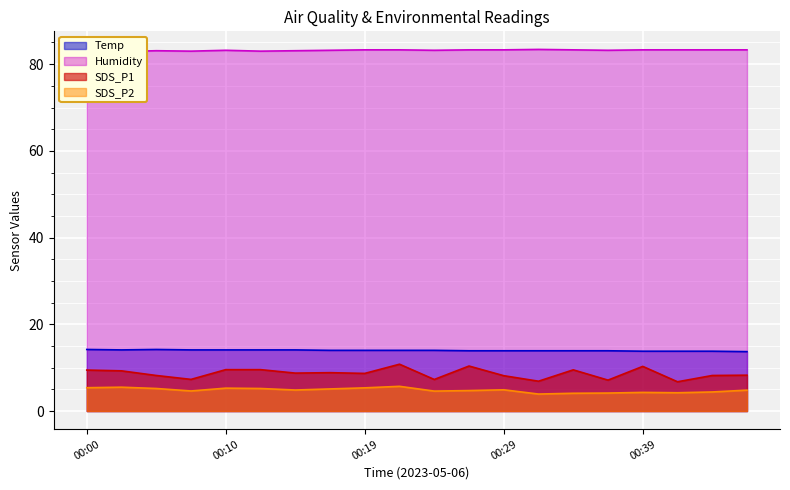

At which category is the sum across all series the highest?

00:22